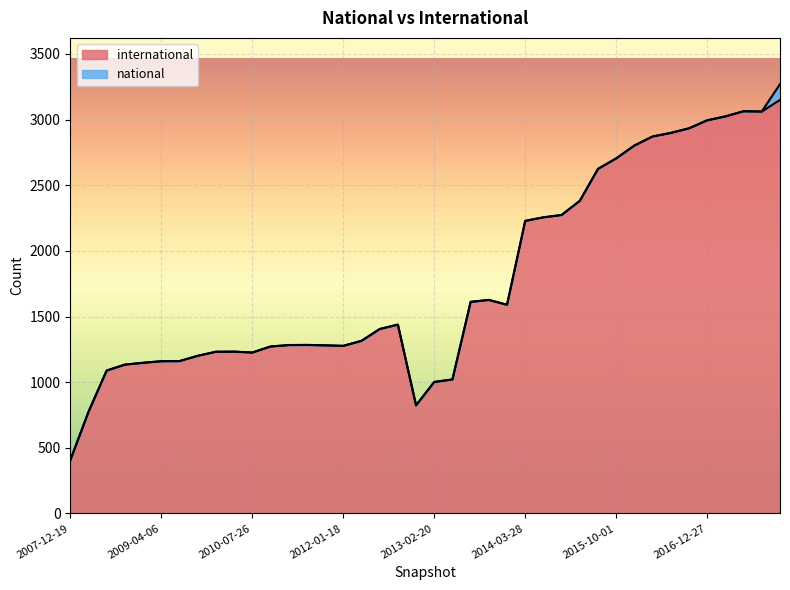

What is the value of the 12th point from the left?

1271